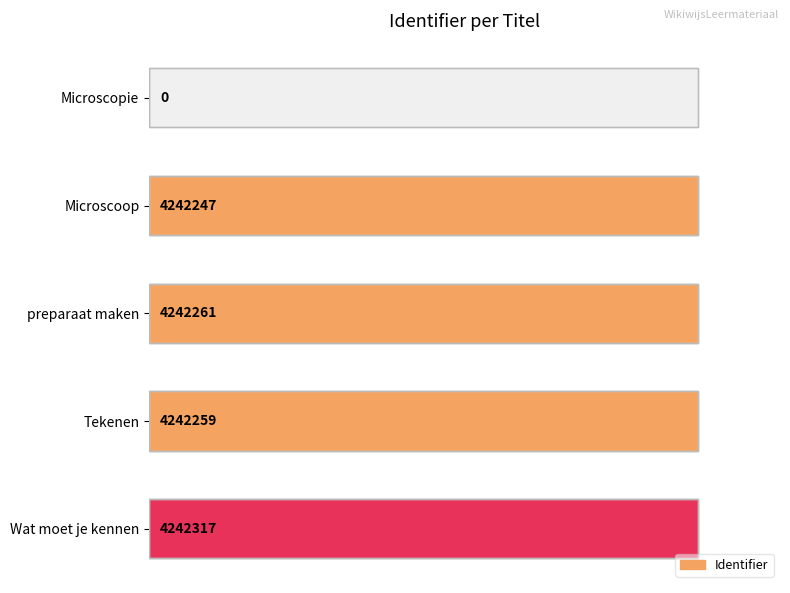

Reading left to right, transcribe all the data shown in this chart.

0=0	1=4242247	2=4242261	3=4242259	4=4242317